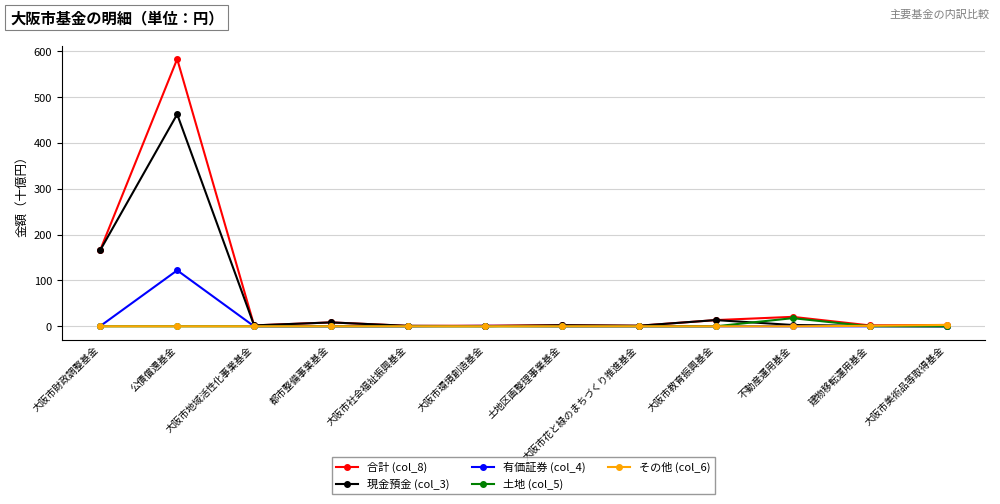

Does the chart have visible grid lines?

Yes